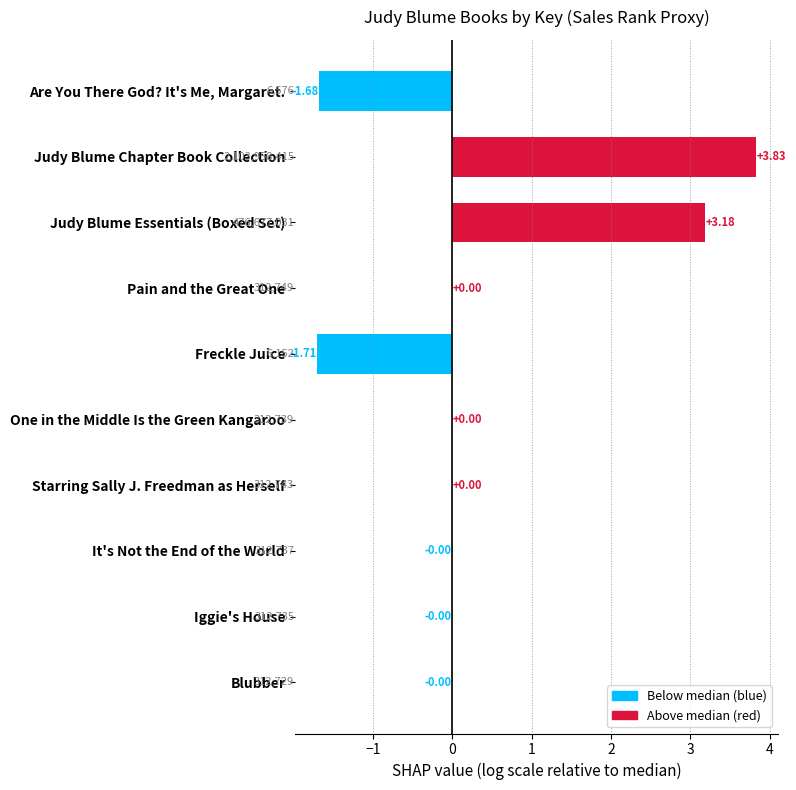

Which has a higher value, Iggie's House or Are You There God? It's Me, Margaret.?

Iggie's House